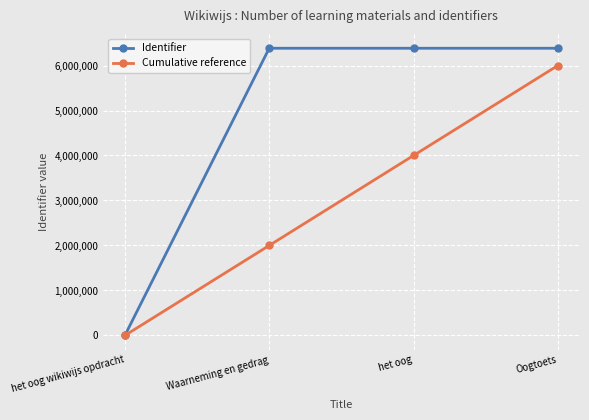

How many positive values does the Cumulative reference series have?

3